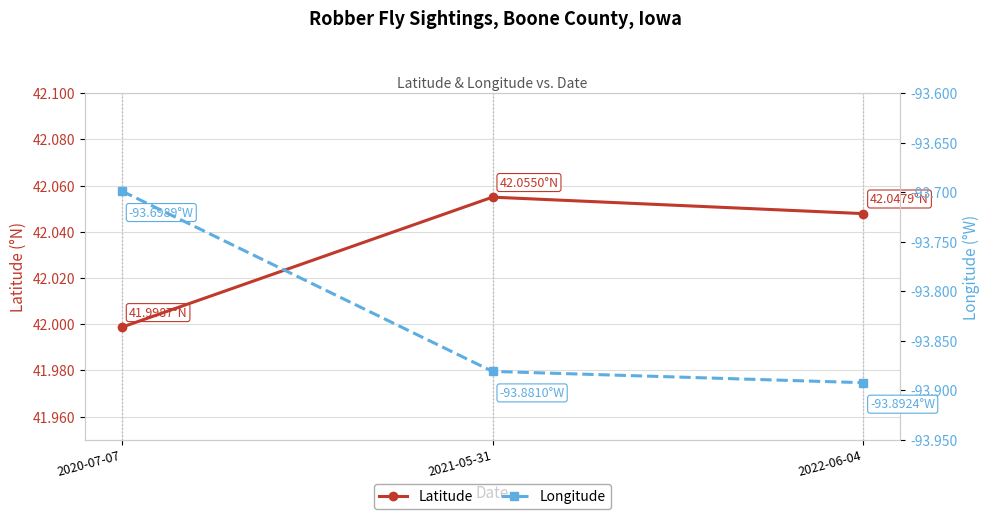

What is the average value of the Latitude series?

42.0